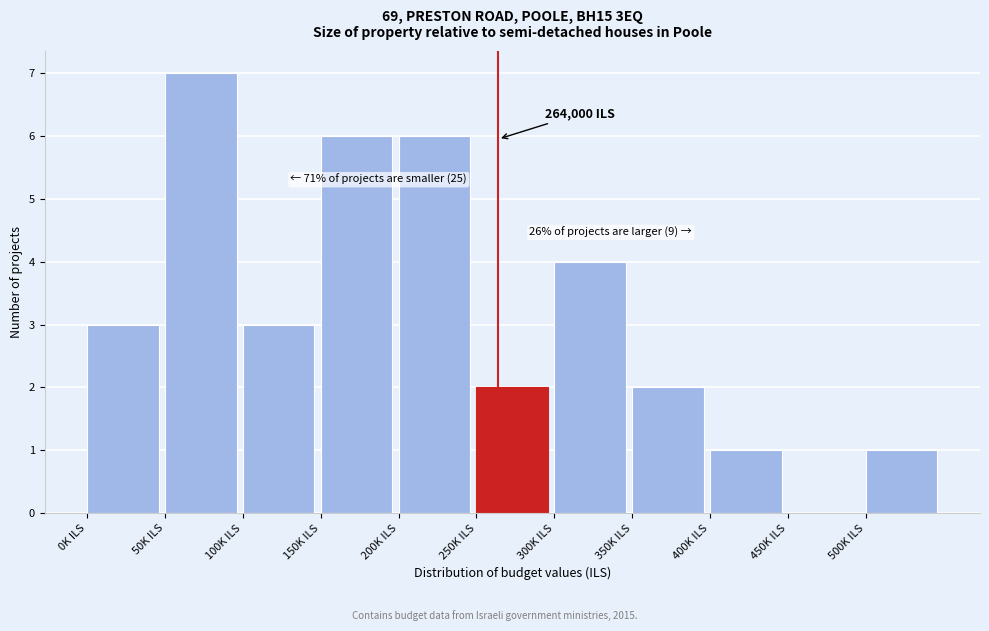

Reading left to right, what are all the values shown in this chart?

0K ILS=3	50K ILS=7	100K ILS=3	150K ILS=6	200K ILS=6	250K ILS=2	300K ILS=4	350K ILS=2	400K ILS=1	450K ILS=0	500K ILS=1